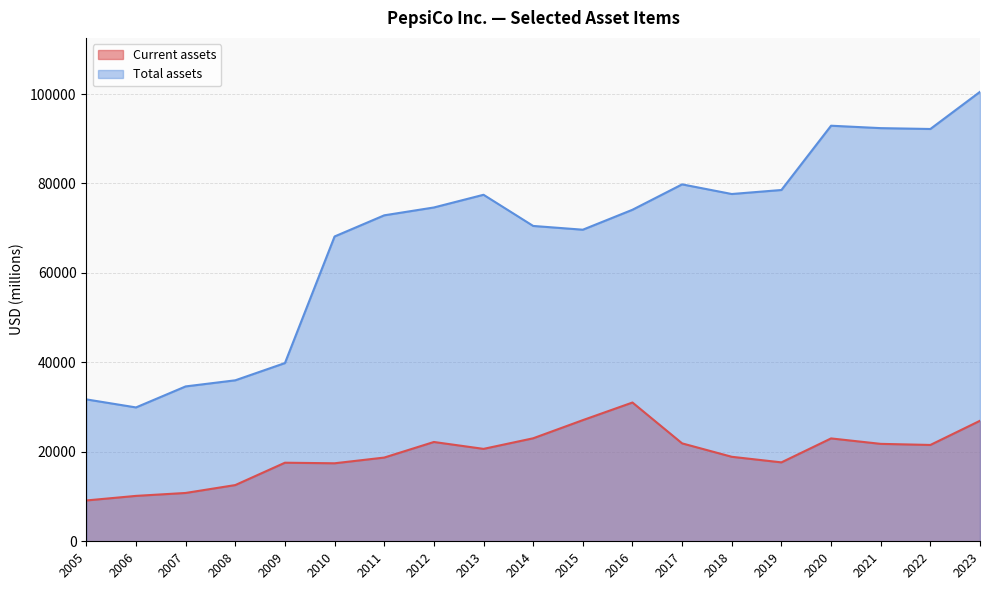

In Current assets, how many points are higher than both neighbors (excluding endpoints)?

4